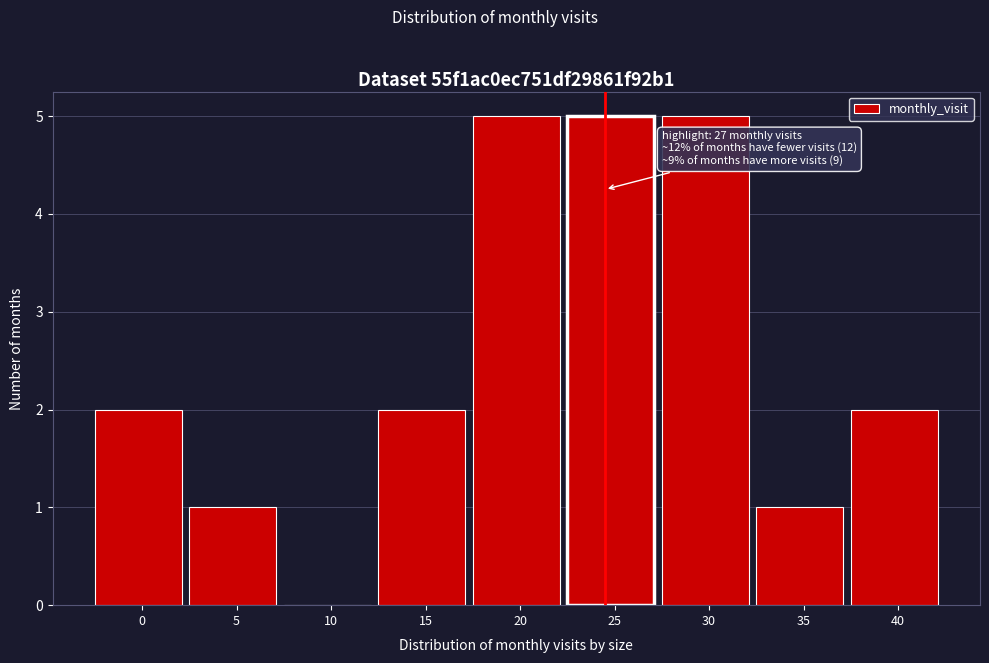

Reading left to right, what are all the values shown in this chart?

0=2	5=1	10=0	15=2	20=5	25=5	30=5	35=1	40=2